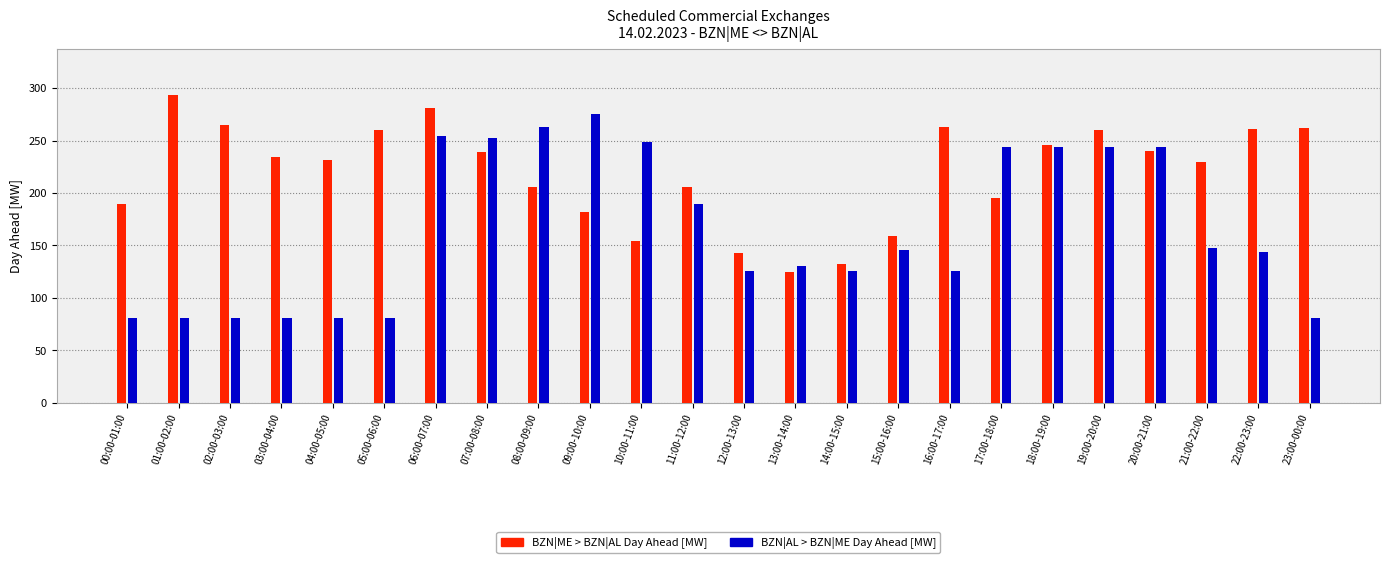

What is the minimum value for BZN|ME > BZN|AL Day Ahead [MW]?

125